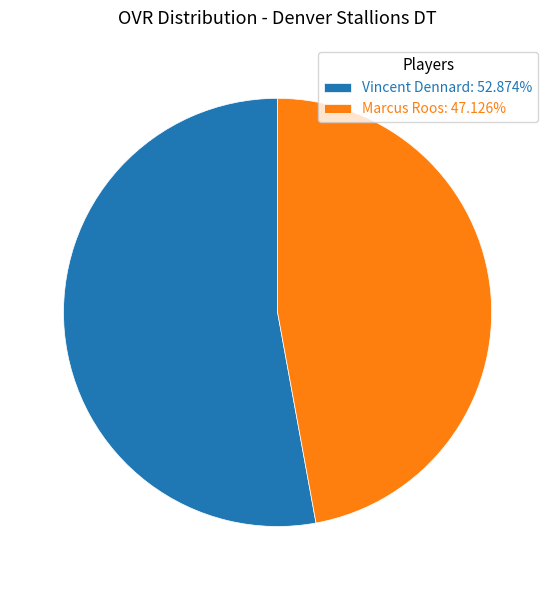

Count the number of slices in the pie.

2